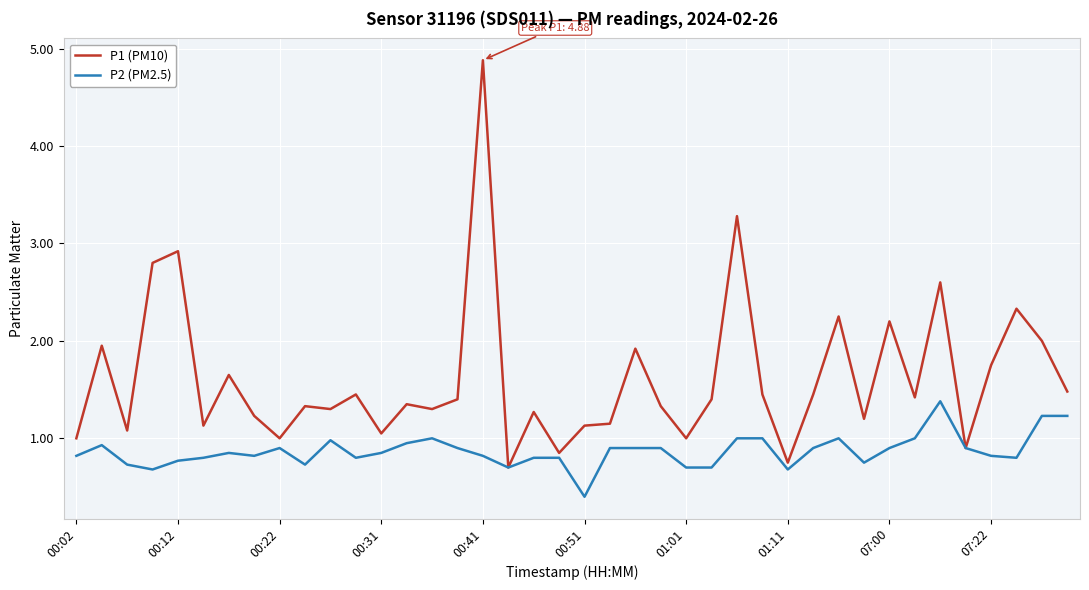

List the series in order of their peak value, lowest first.

P2 (PM2.5), P1 (PM10)